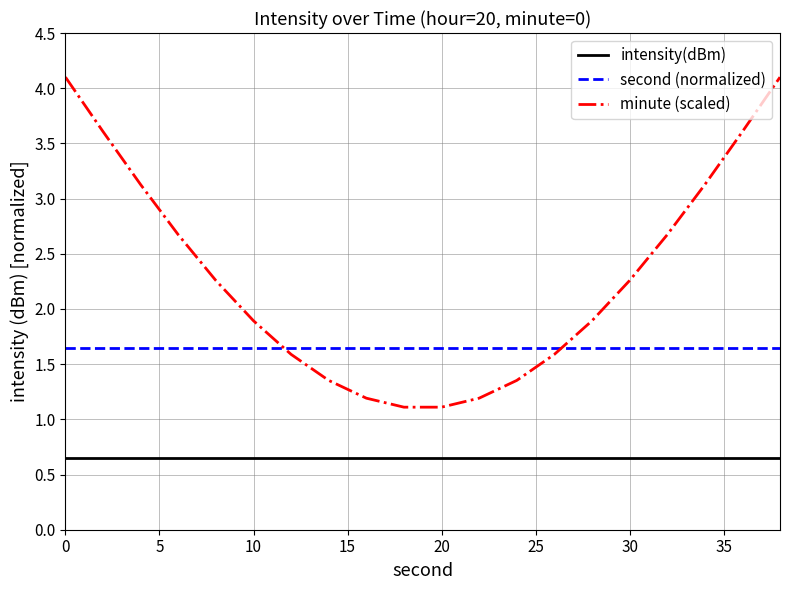

List the series in order of their peak value, lowest first.

intensity(dBm), second (normalized), minute (scaled)